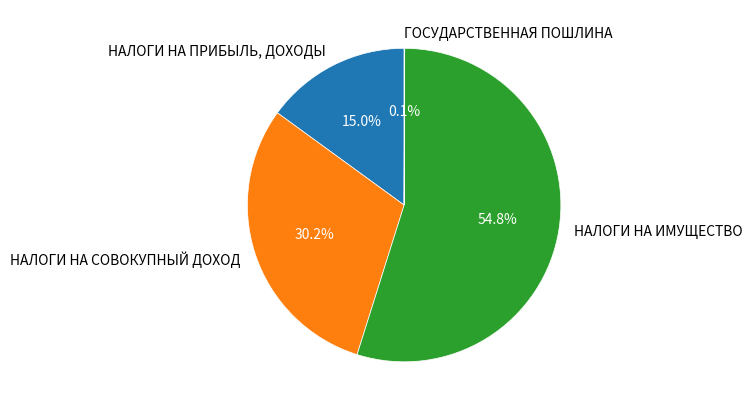

To the nearest percent, what portion does НАЛОГИ НА ИМУЩЕСТВО represent?

55%